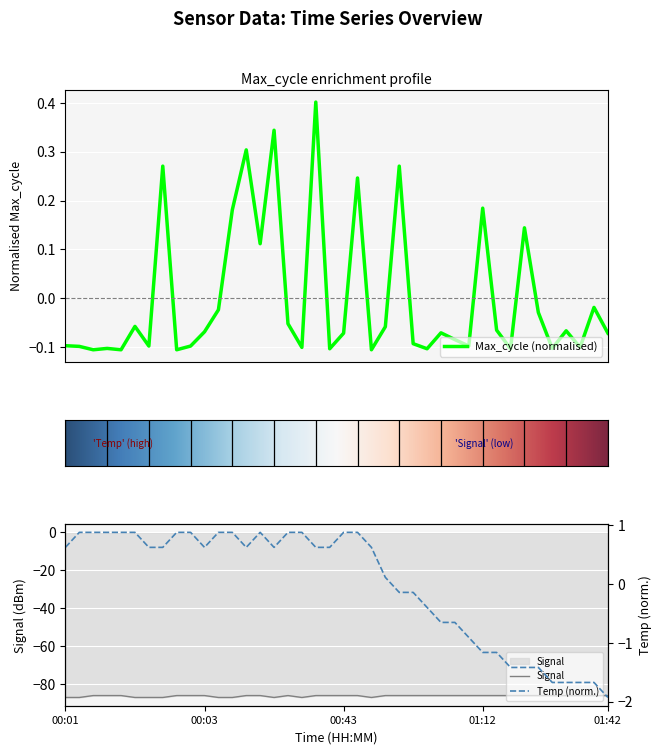

What is the minimum value shown in the chart?

-87.0